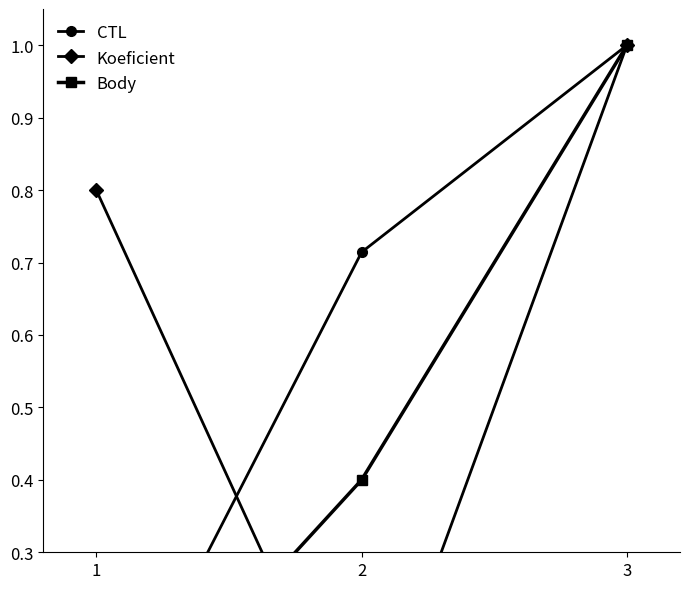

At which label is CTL closest to 0?

1